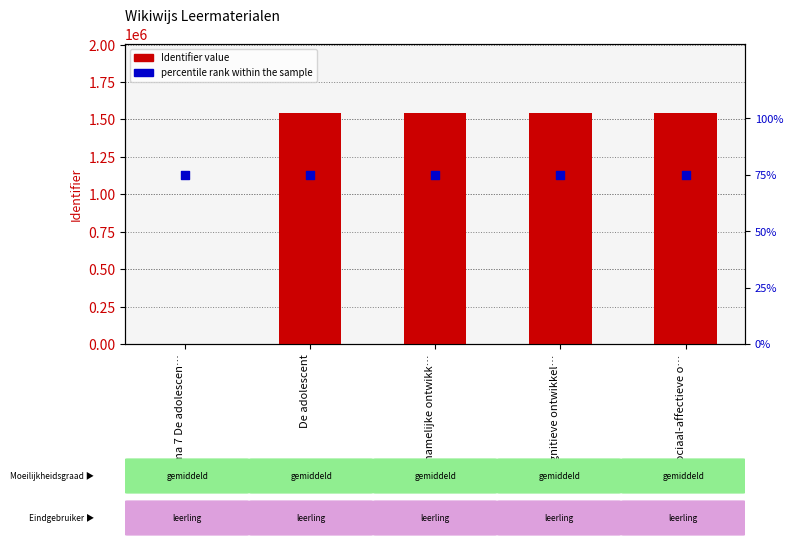

What is the total value across all series at Sociaal-affectieve o…?

1541685